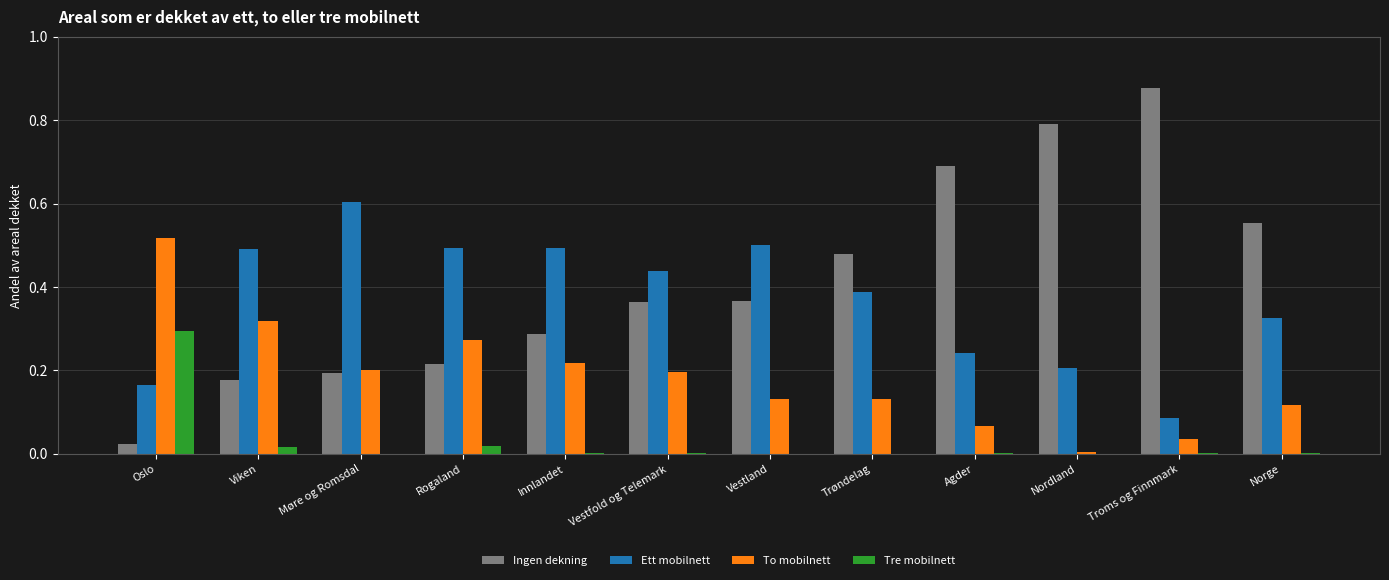

Which series has the largest total across all categories?

Ingen dekning